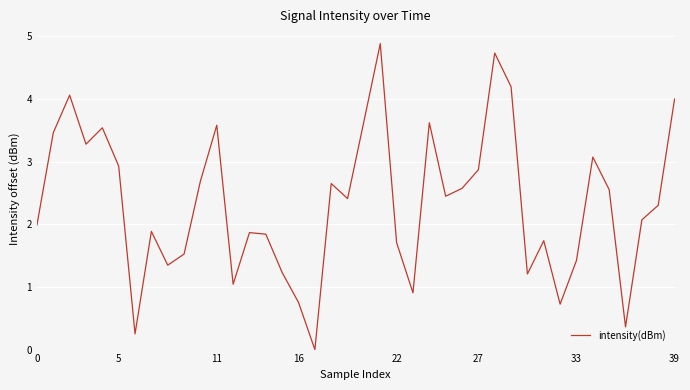

What is the greatest value displayed?

4.9